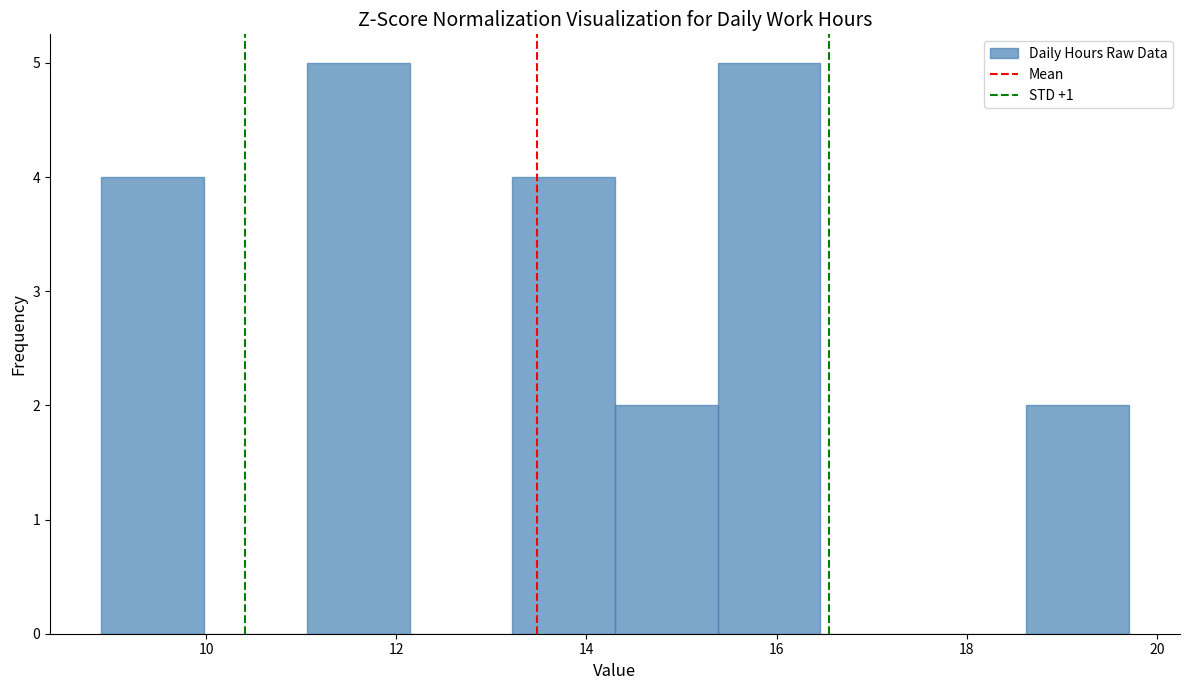

Reading left to right, transcribe this chart: for each bar, give the range it covers on the x-axis and its height. Neither the bar edges nor the heights are printed on the chart, so give them approximately, as read against the axes.

8.90 to 9.98: 4
9.98 to 11.06: 0
11.06 to 12.14: 5
12.14 to 13.22: 0
13.22 to 14.30: 4
14.30 to 15.38: 2
15.38 to 16.46: 5
16.46 to 17.54: 0
17.54 to 18.62: 0
18.62 to 19.70: 2